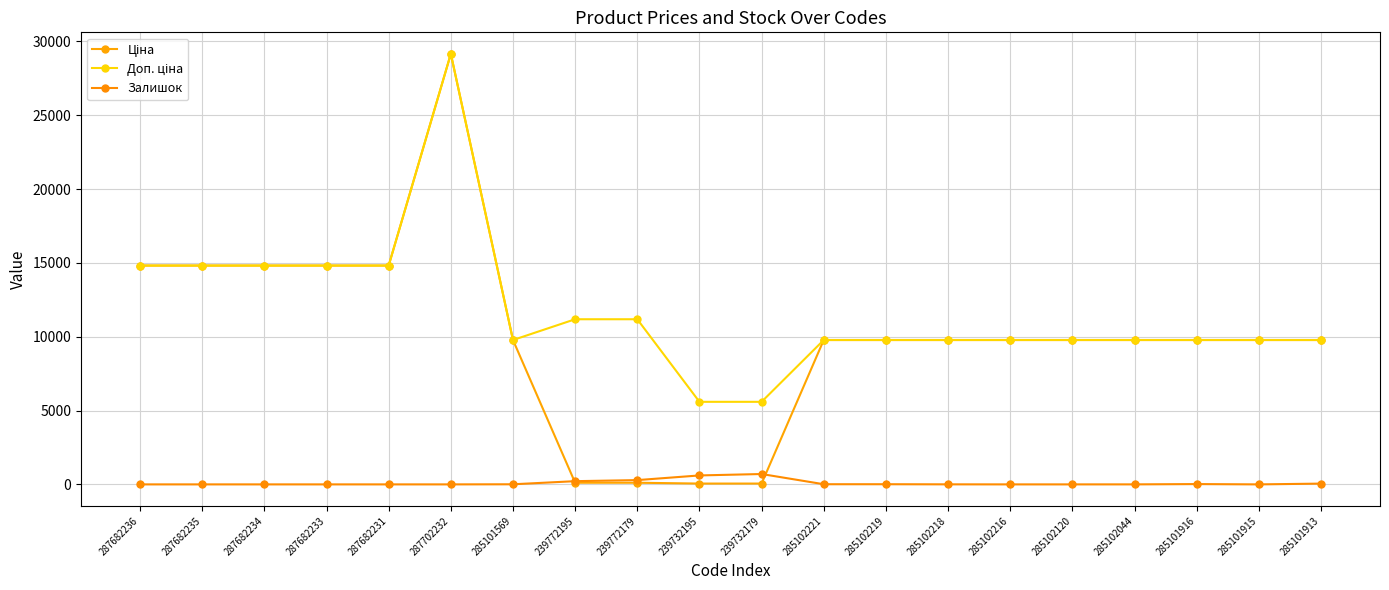

Does the chart have visible grid lines?

Yes